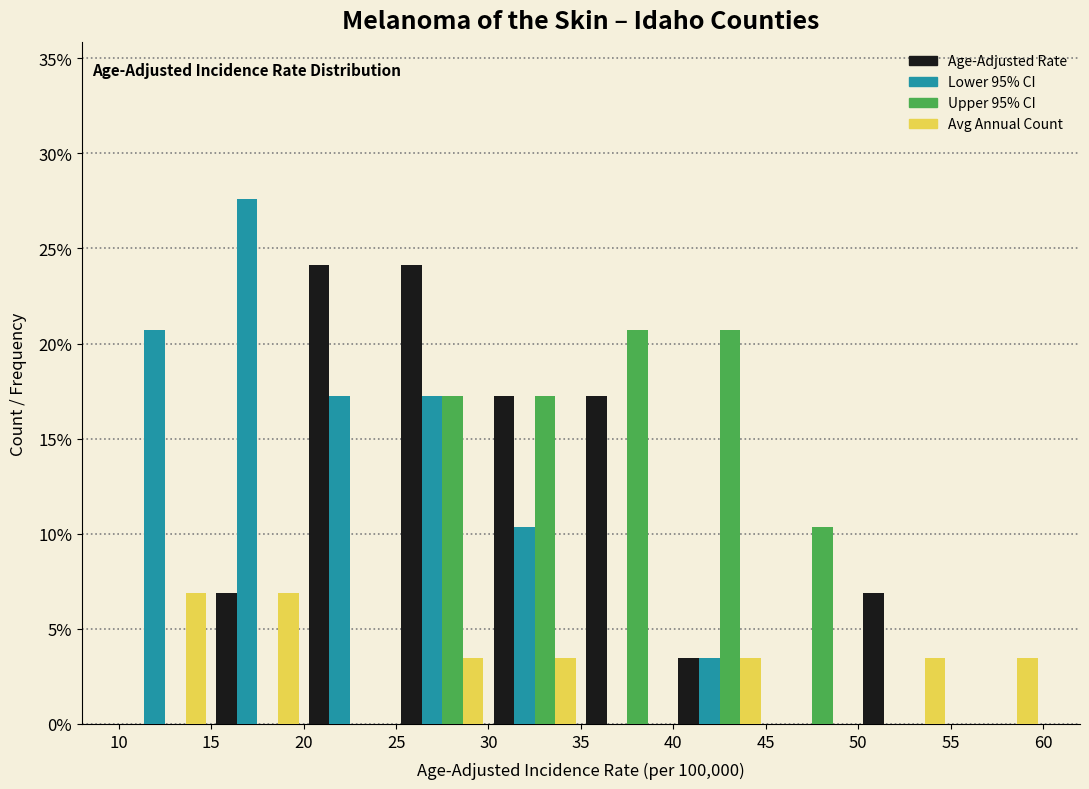

Reading left to right, transcribe this chart: for each range on the x-axis, give the height of each series' bar. The values are not printed on the chart, so give them approximately, as read against the axis.

10 to 15: Age-Adjusted Rate=0	Lower 95% CI=20.5	Upper 95% CI=0	Avg Annual Count=7.0
15 to 20: Age-Adjusted Rate=7.0	Lower 95% CI=27.5	Upper 95% CI=0	Avg Annual Count=7.0
20 to 25: Age-Adjusted Rate=24.0	Lower 95% CI=17.0	Upper 95% CI=0	Avg Annual Count=0
25 to 30: Age-Adjusted Rate=24.0	Lower 95% CI=17.0	Upper 95% CI=17.0	Avg Annual Count=3.5
30 to 35: Age-Adjusted Rate=17.0	Lower 95% CI=10.5	Upper 95% CI=17.0	Avg Annual Count=3.5
35 to 40: Age-Adjusted Rate=17.0	Lower 95% CI=0	Upper 95% CI=20.5	Avg Annual Count=0
40 to 45: Age-Adjusted Rate=3.5	Lower 95% CI=3.5	Upper 95% CI=20.5	Avg Annual Count=3.5
45 to 50: Age-Adjusted Rate=0	Lower 95% CI=0	Upper 95% CI=10.5	Avg Annual Count=0
50 to 55: Age-Adjusted Rate=7.0	Lower 95% CI=0	Upper 95% CI=0	Avg Annual Count=3.5
55 to 60: Age-Adjusted Rate=0	Lower 95% CI=0	Upper 95% CI=0	Avg Annual Count=3.5